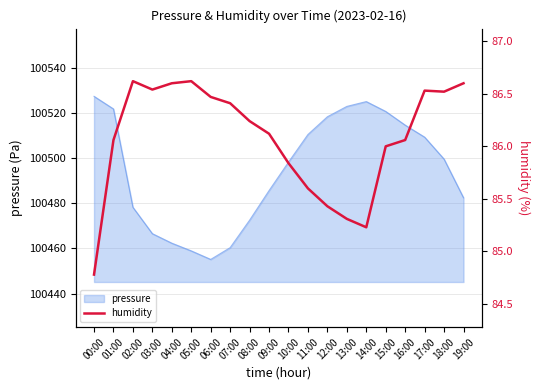

Approximately how many times larger is the value at 18:00 compared to 06:00?

1.0